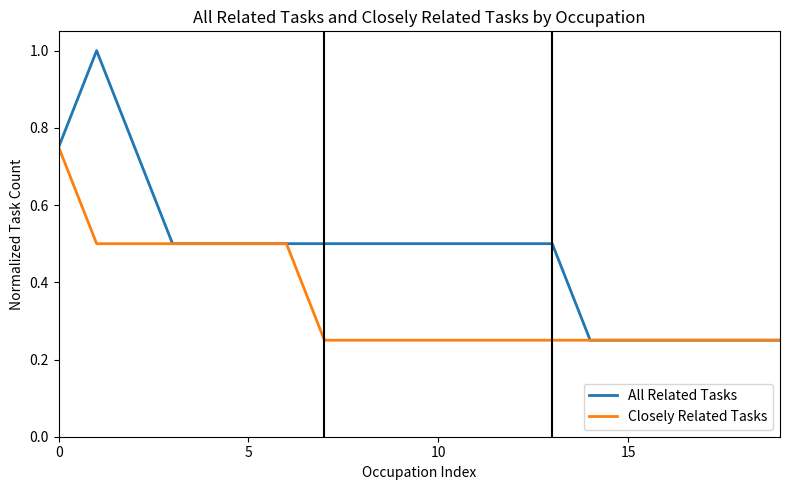

Which series has the largest range (max minus min)?

All Related Tasks